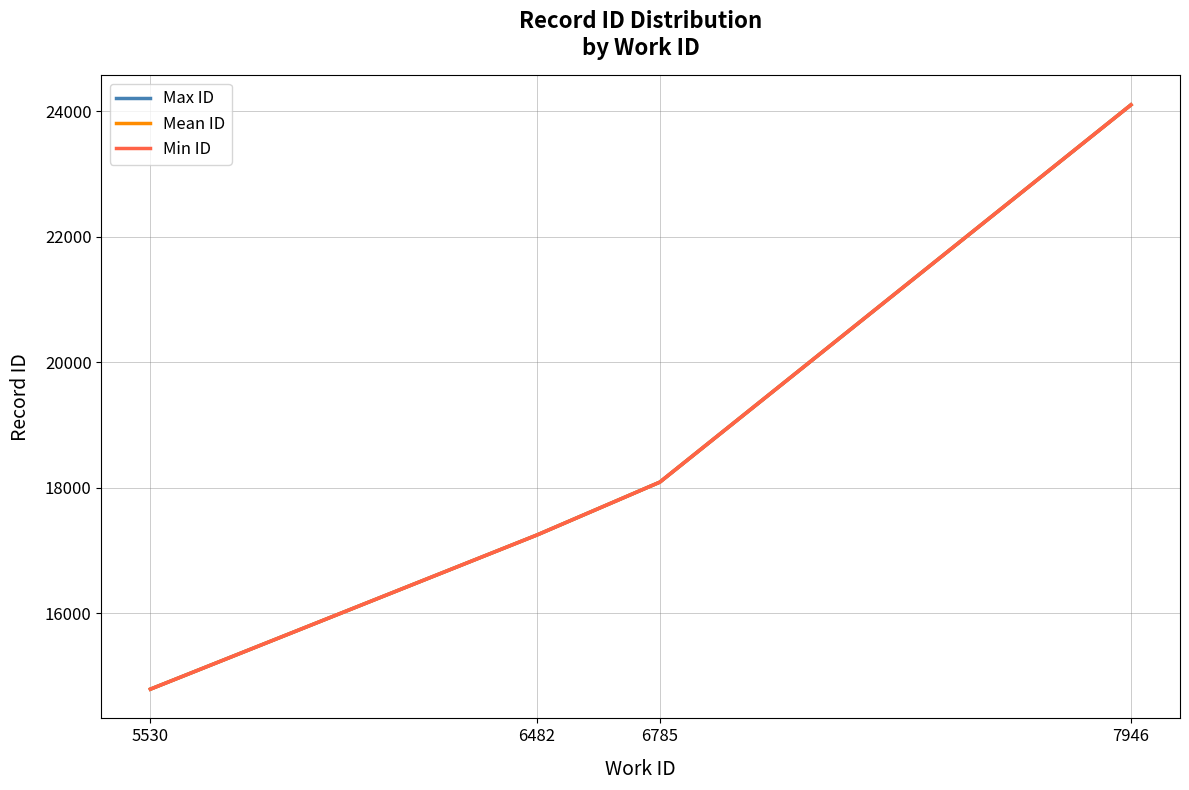

Rank the series at 5530 from highest to lowest value.

Max ID, Mean ID, Min ID